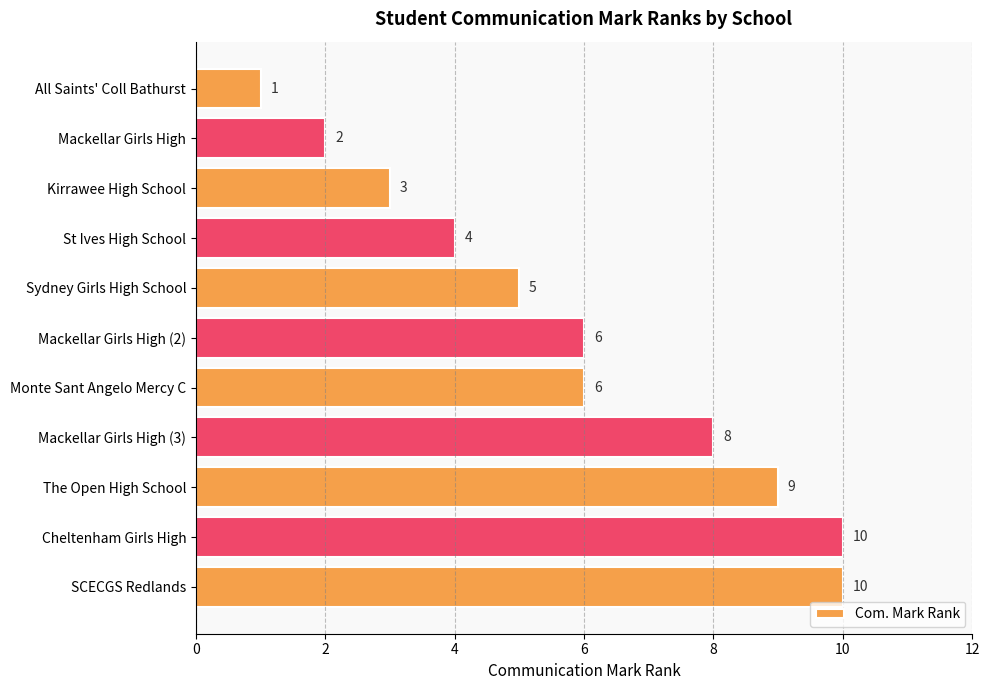

Count the values in the range 3 to 9.

7